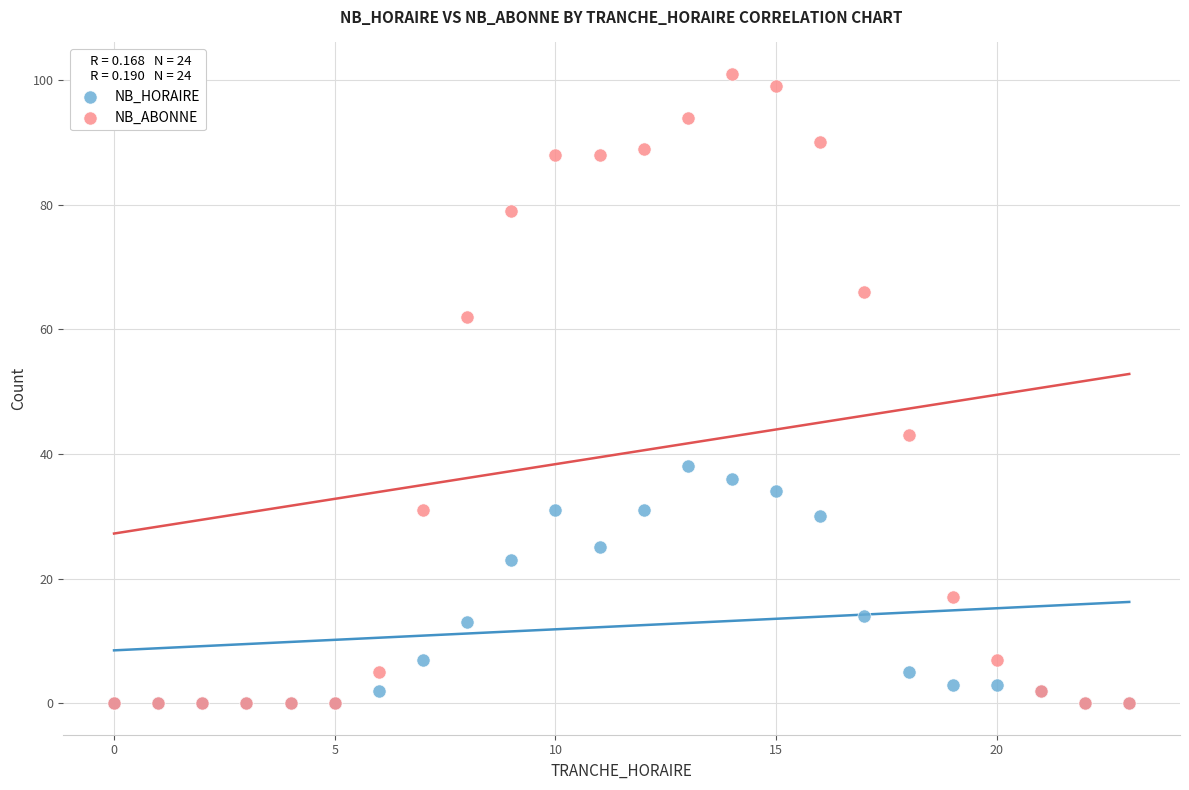

Which series has the widest spread of Y values?

NB_ABONNE